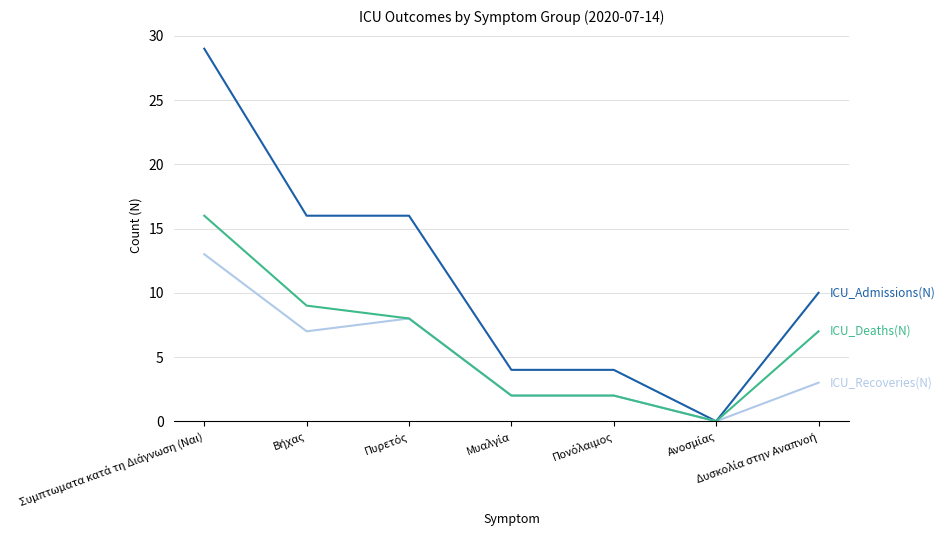

What is the maximum value shown in the chart?

29